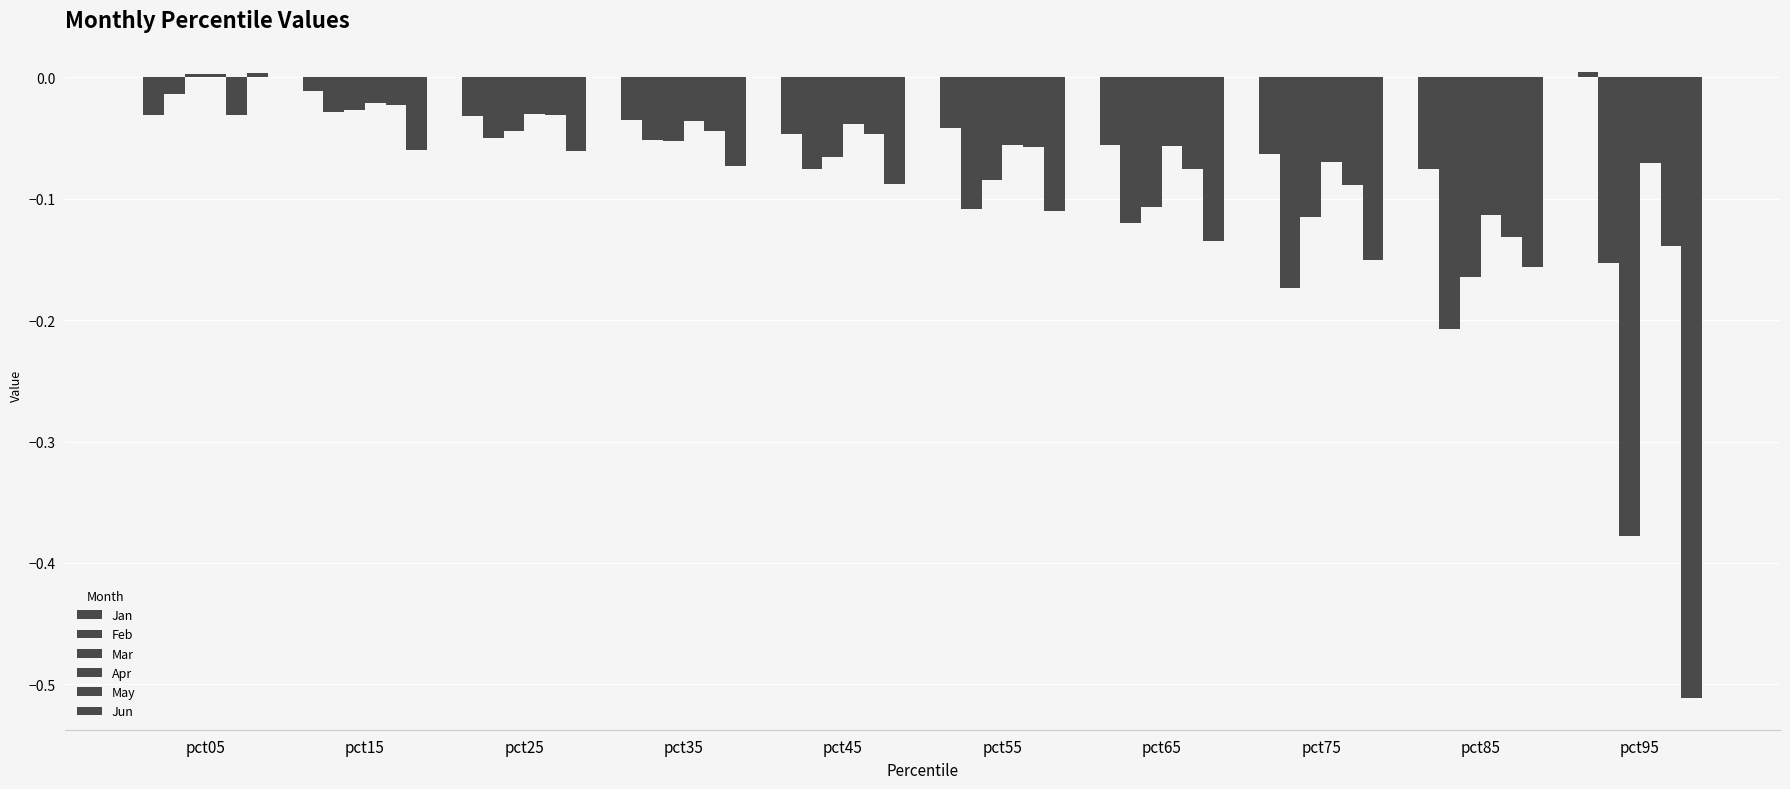

How many distinct data groups are displayed?

6